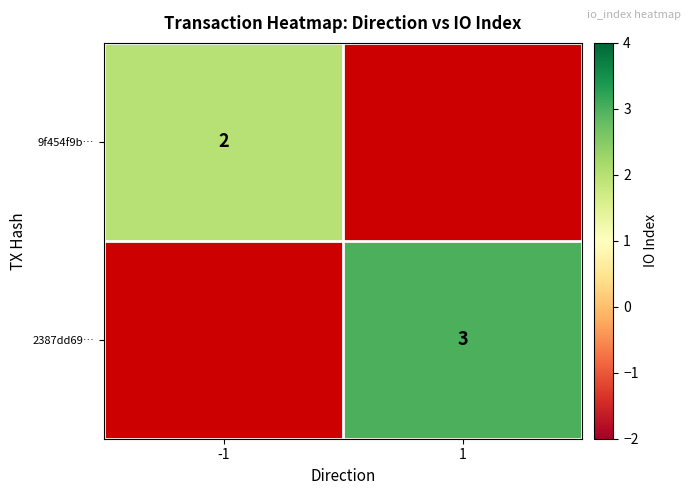

Which category has the lowest value across all series?

-1